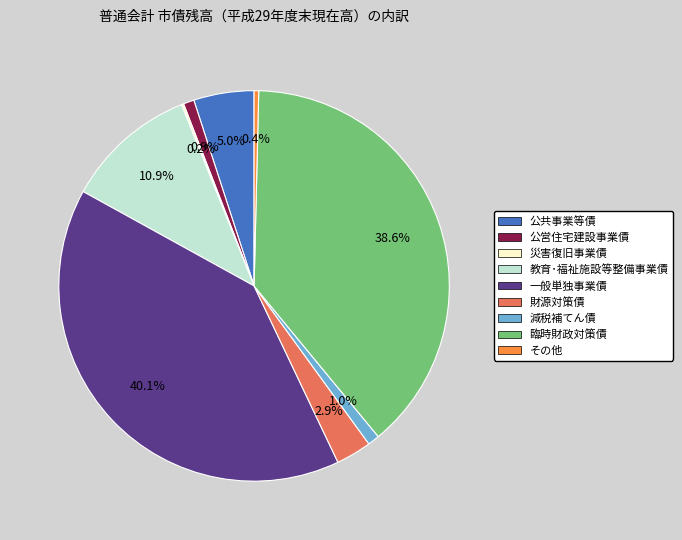

To the nearest percent, what is the difference between the largest and smallest slice percentages?

40%